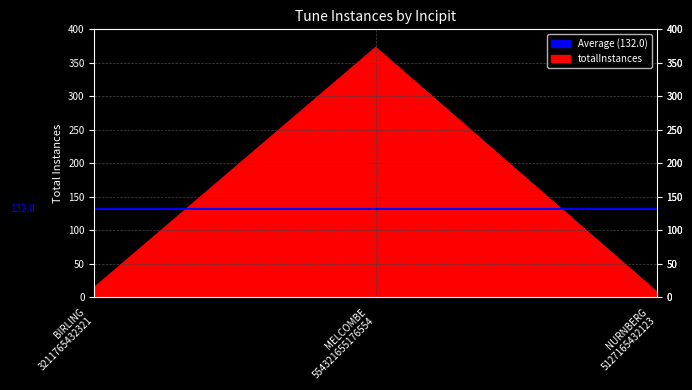

List the labels in order of value, largest first.

MELCOMBE
554321655176554, BIRLING
3211765432321, NURNBERG
5127165432123